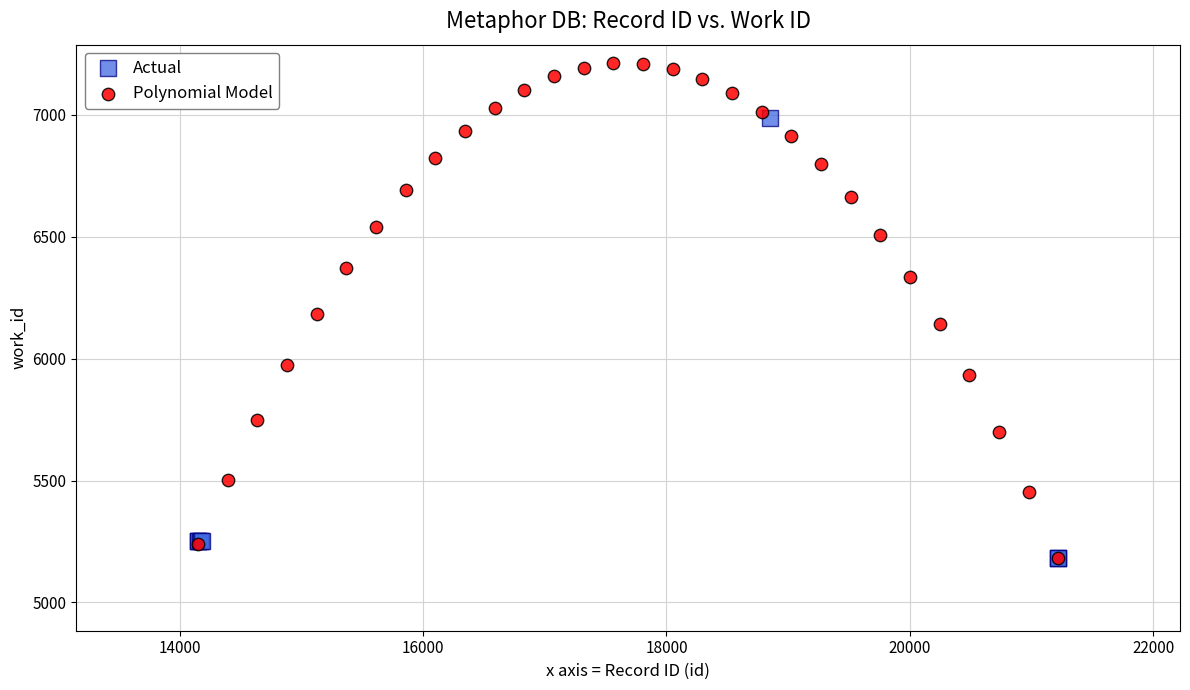

Which series reaches the maximum Y coordinate?

Polynomial Model